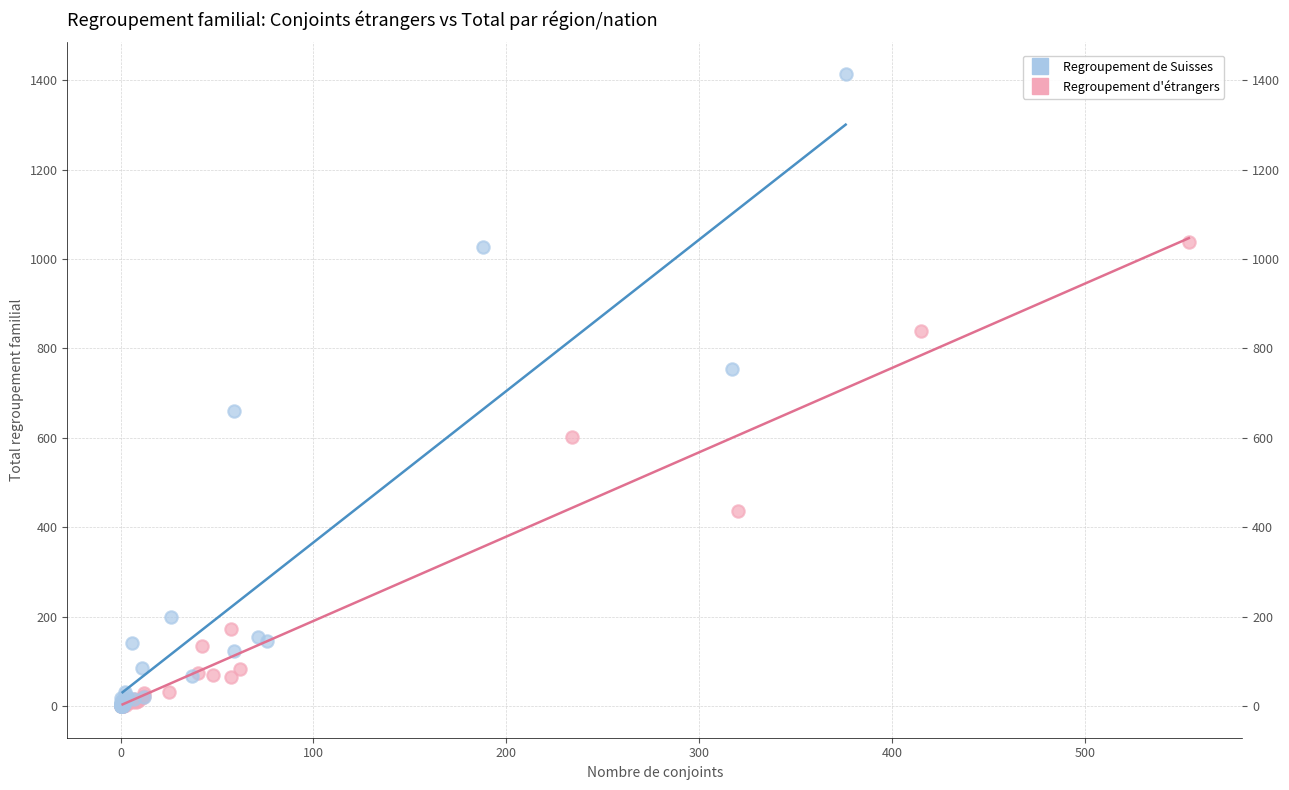

Which series has the widest spread of Y values?

Regroupement de Suisses